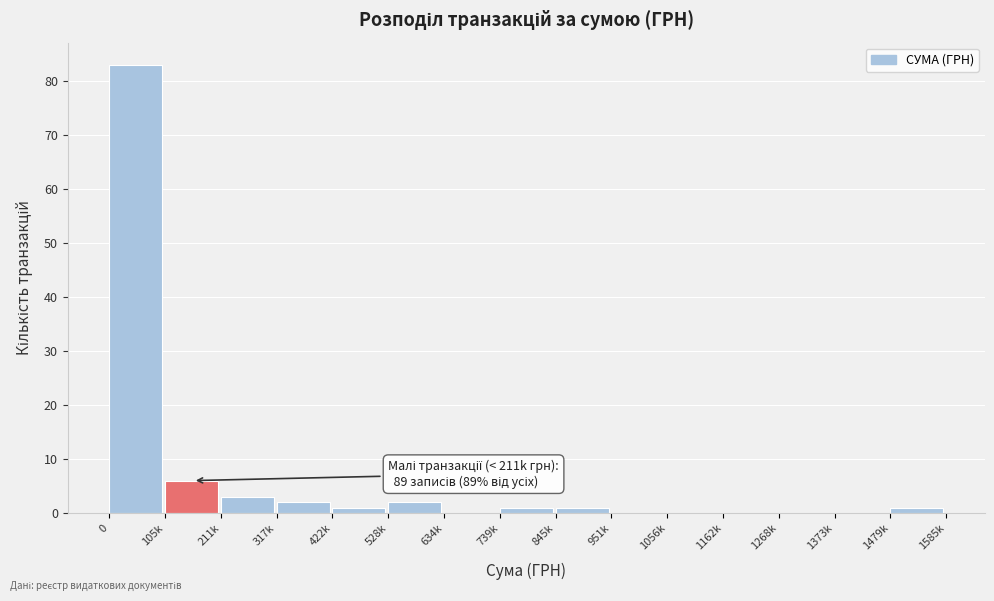

Reading right to left, list all the values displayed in this chart.

1479k=1	1373k=0	1268k=0	1162k=0	1056k=0	951k=0	845k=1	739k=1	634k=0	528k=2	422k=1	317k=2	211k=3	105k=6	0=83